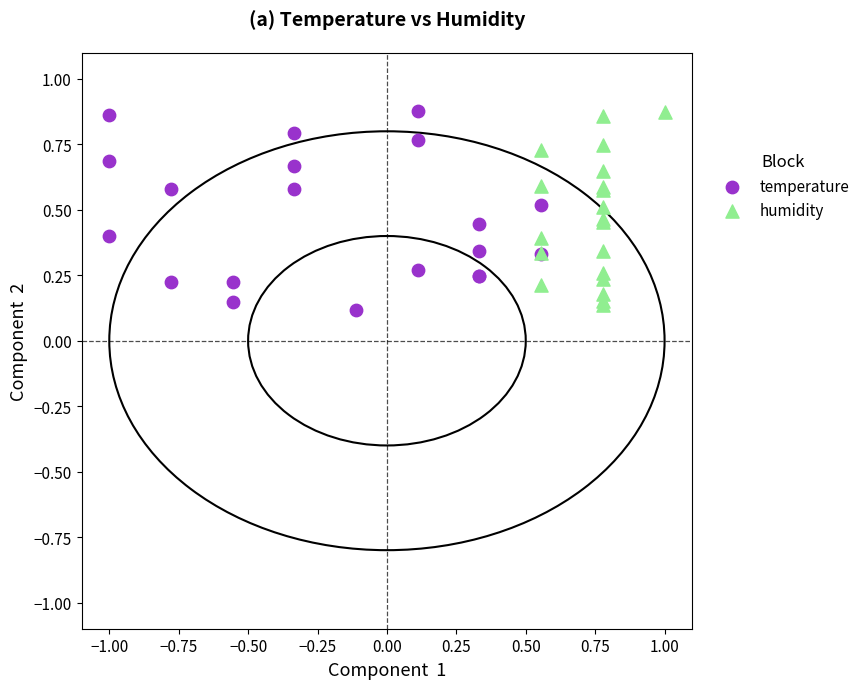

Which series contains the lowest Y value?

temperature